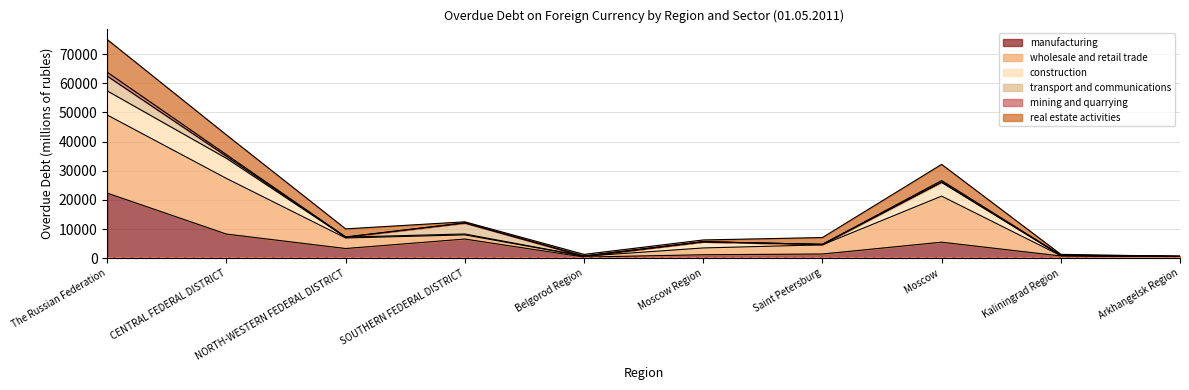

Which category has the lowest value across all series?

Belgorod Region